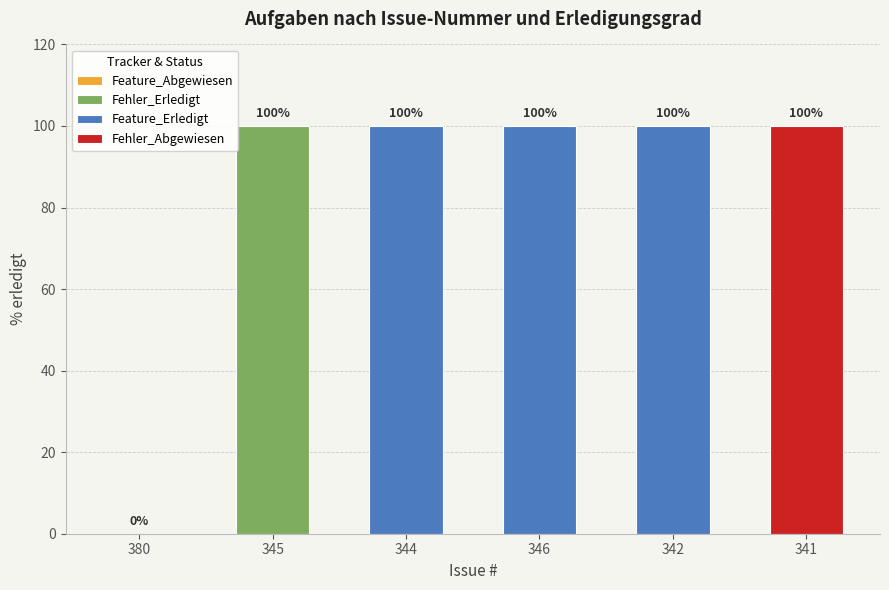

Rank the categories by value from lowest to highest.

380, 345, 344, 346, 342, 341